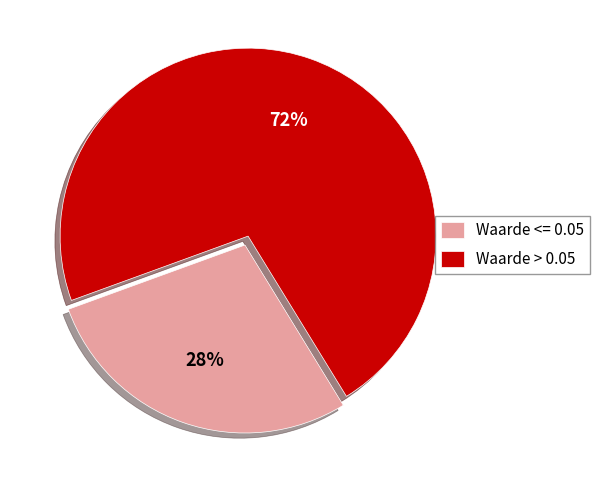

Which has a higher value, Waarde <= 0.05 or Waarde > 0.05?

Waarde > 0.05